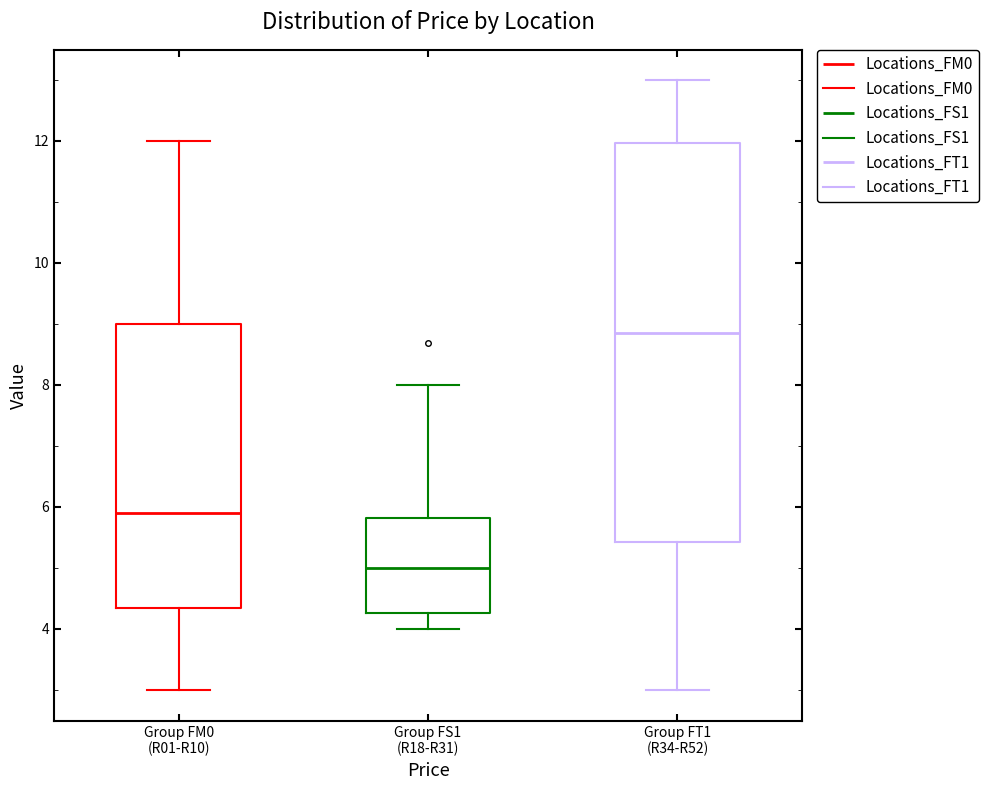

Reading left to right, read every box against the y-axis: the position of its median line, the range the box covers, and the ends of its whiskers. The values are not printed on the chart, so give them approximately, as read against the axis.

Group FM0 (R01-R10): median 5.8, box 4.4 to 9.0, whiskers 3.0 to 12.0
Group FS1 (R18-R31): median 5.0, box 4.2 to 5.8, whiskers 4.0 to 8.0
Group FT1 (R34-R52): median 8.8, box 5.4 to 12.0, whiskers 3.0 to 13.0